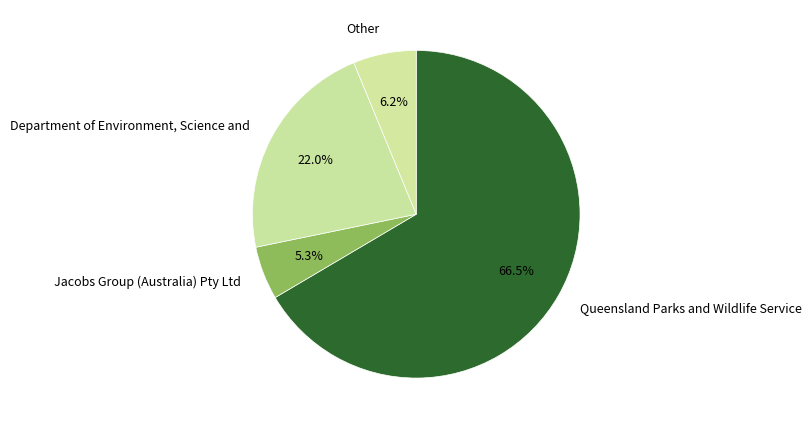

To the nearest percent, what is the combined percentage of Queensland Parks and Wildlife Service and Jacobs Group (Australia) Pty Ltd?

72%